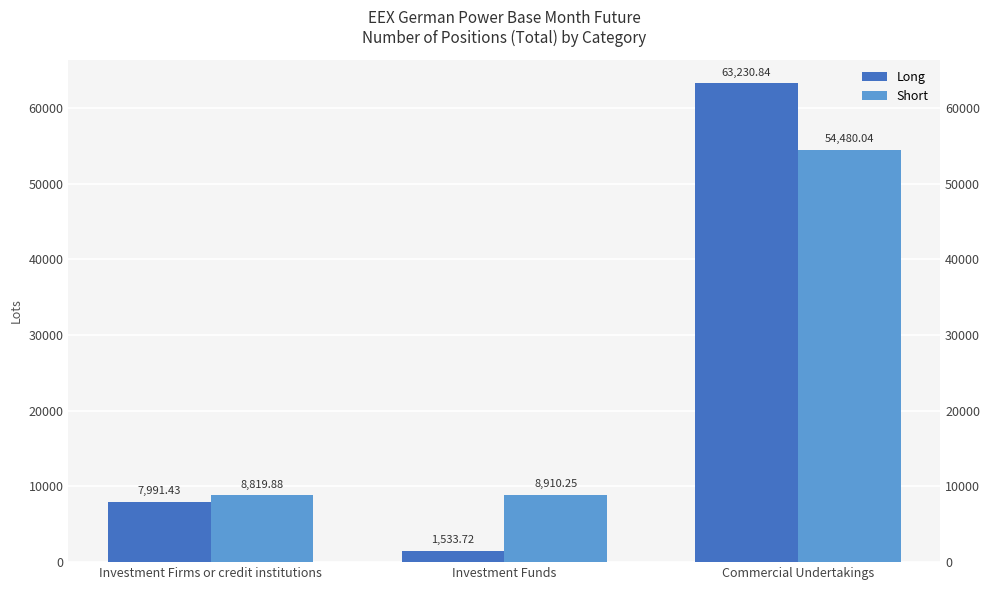

Reading left to right, transcribe all the data shown in this chart.

Long: Investment Firms or credit institutions=7991.4	Investment Funds=1533.7	Commercial Undertakings=63230.8
Short: Investment Firms or credit institutions=8819.9	Investment Funds=8910.2	Commercial Undertakings=54480.0